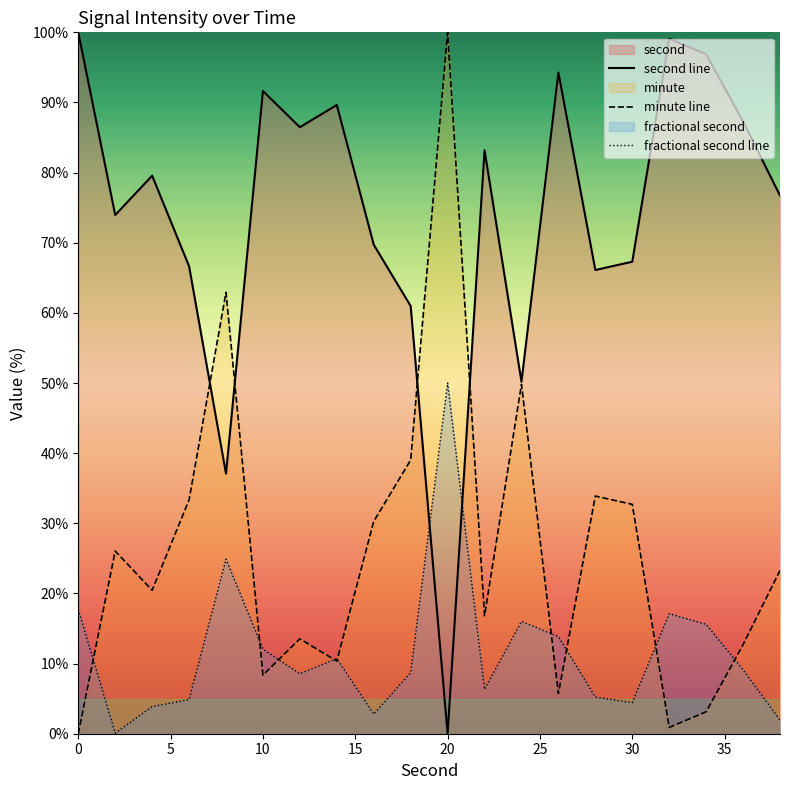

List the series in order of their overall mean, lowest first.

fractional second line, minute line, second line